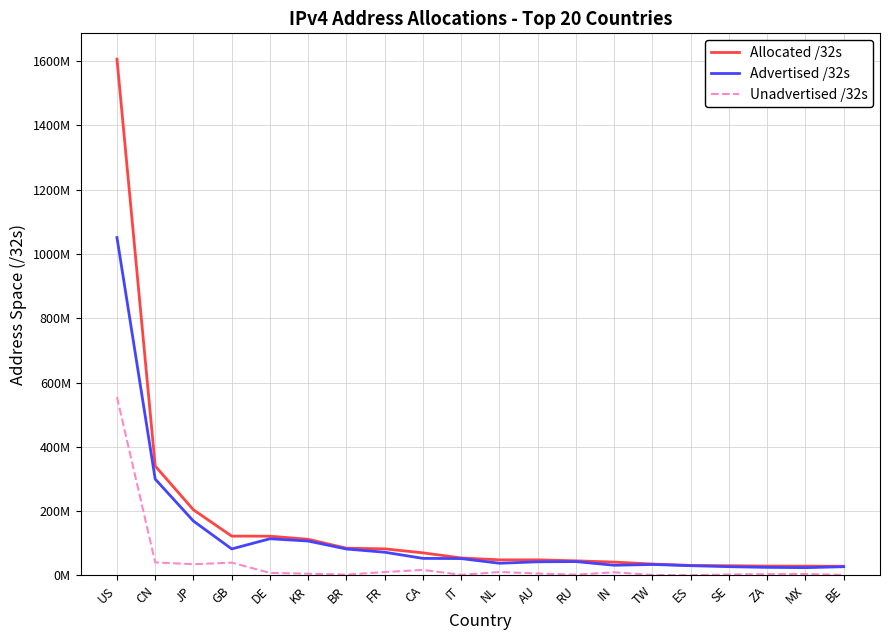

How many data points in Unadvertised /32s are above 6109388?

9